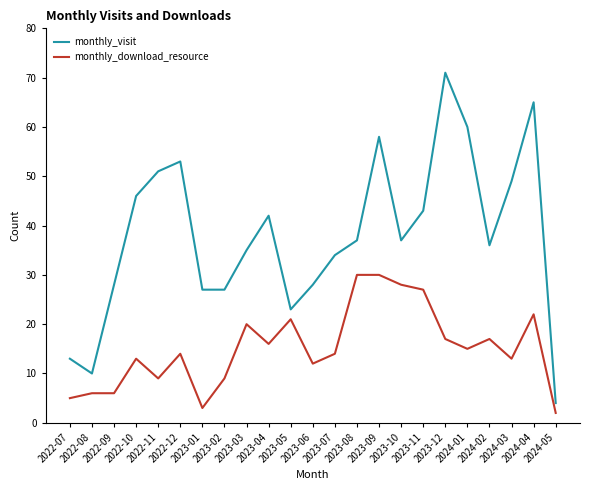

Which series has the largest range (max minus min)?

monthly_visit